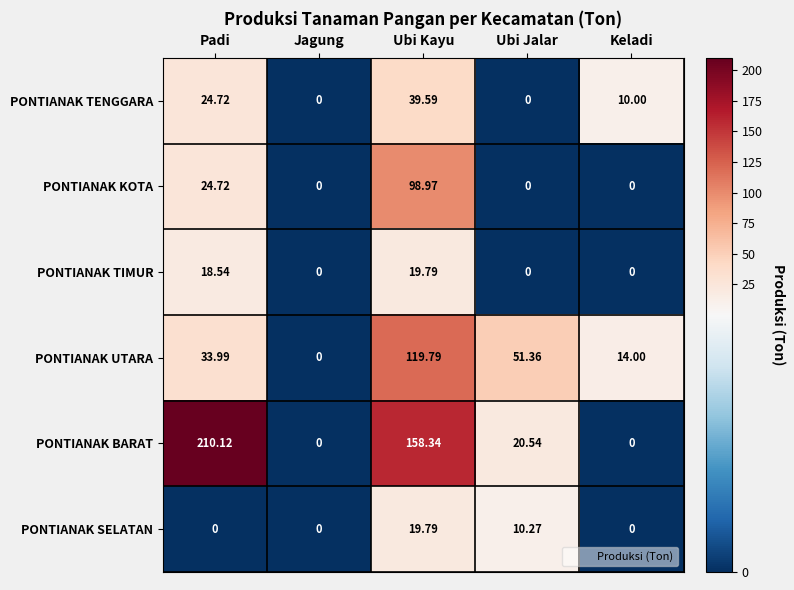

Is the value of PONTIANAK TENGGARA at Keladi greater than the value of PONTIANAK KOTA at Jagung?

Yes